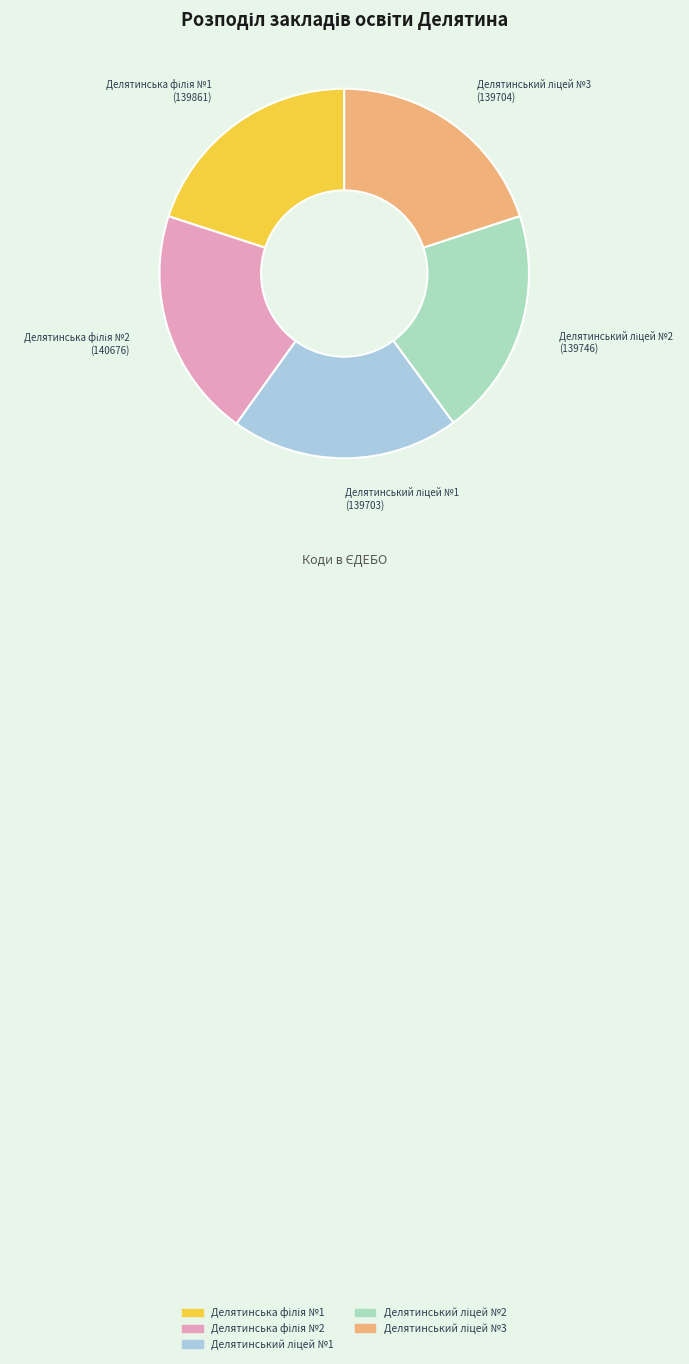

Does any single category account for the majority?

No